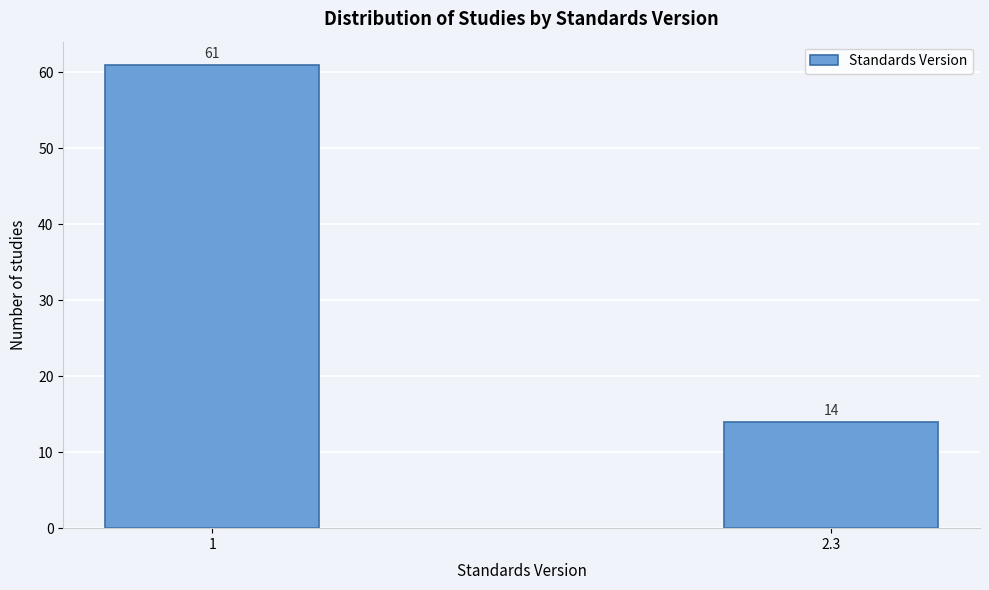

Reading left to right, what are all the values shown in this chart?

61	14